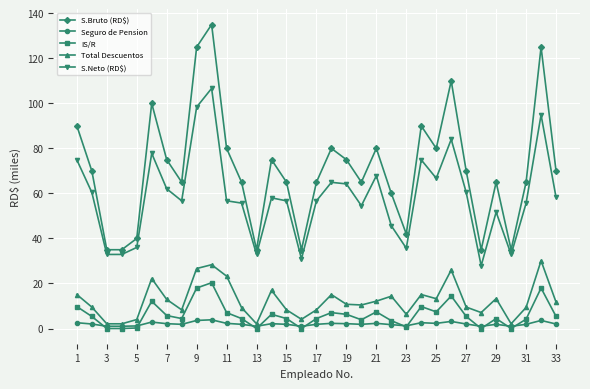

What is the lowest value of the S.Neto (RD$) series?

27.9